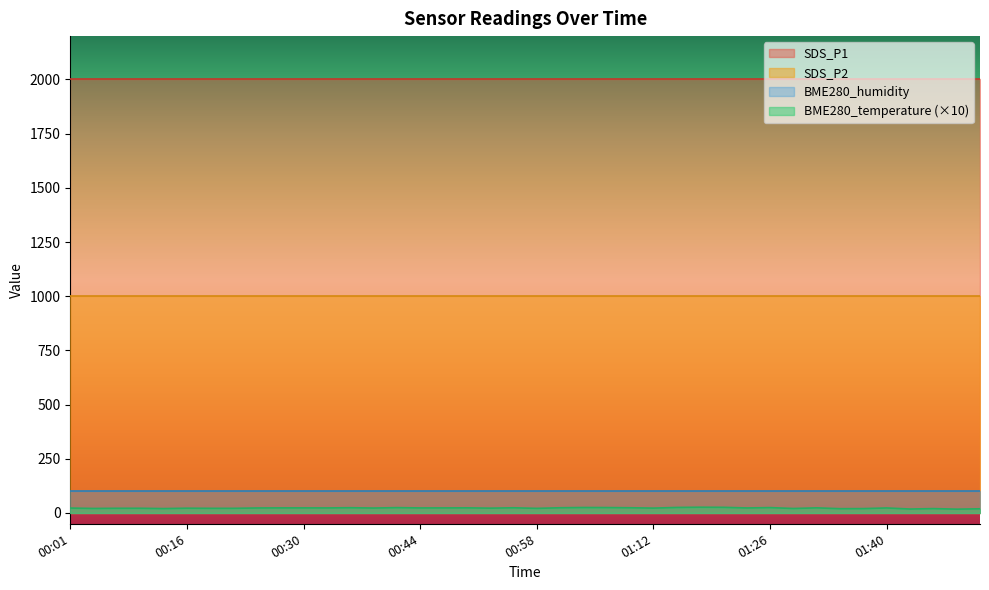

Is it true that BME280_temperature equals 2.3 at 00:32?

True